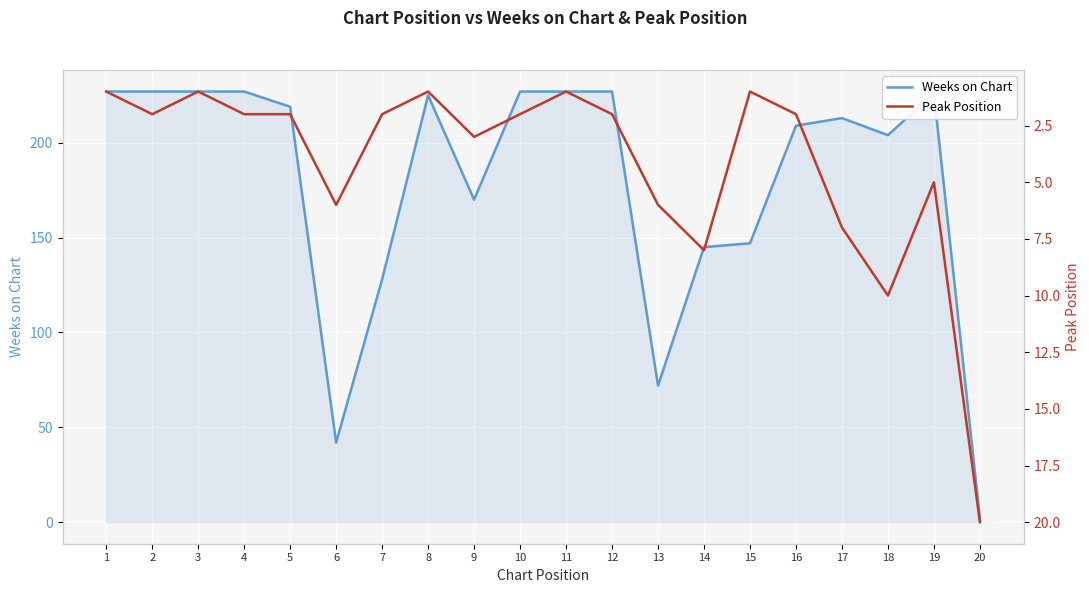

Is it true that Peak Position equals 9 at 13?

False